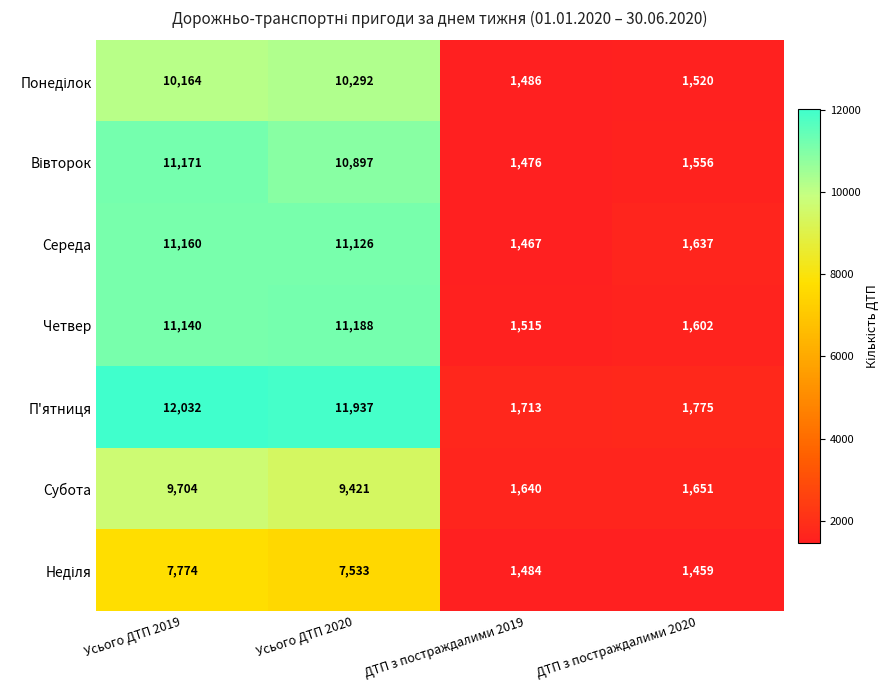

Read the Середа value at Усього ДТП 2020, to the nearest 50.

11150